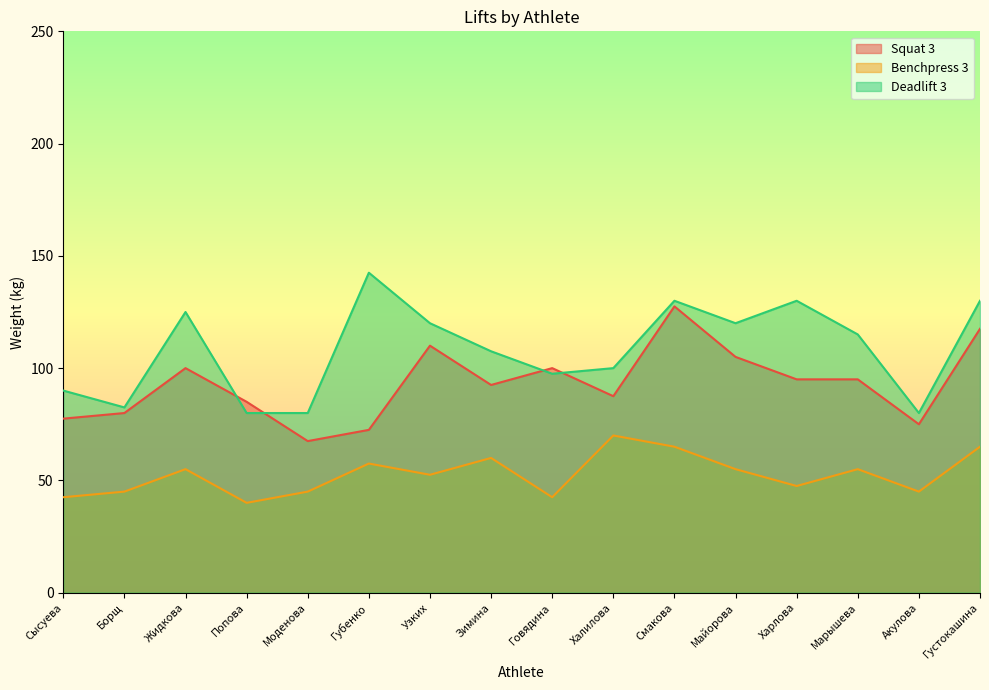

Which series has the widest spread of values?

Deadlift 3